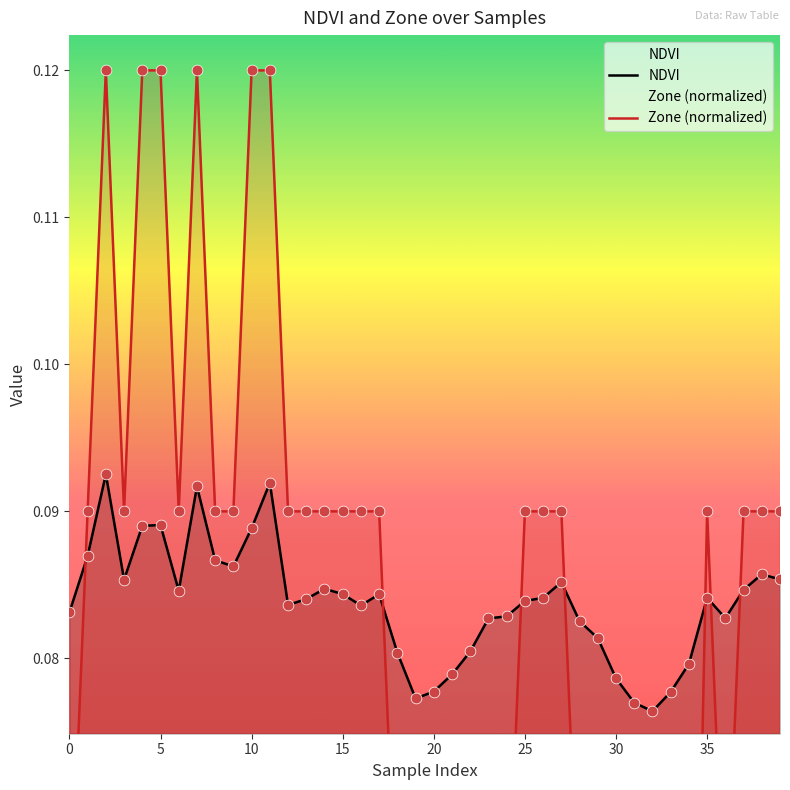

What are all the series names shown in the legend?

NDVI, Zone (normalized)